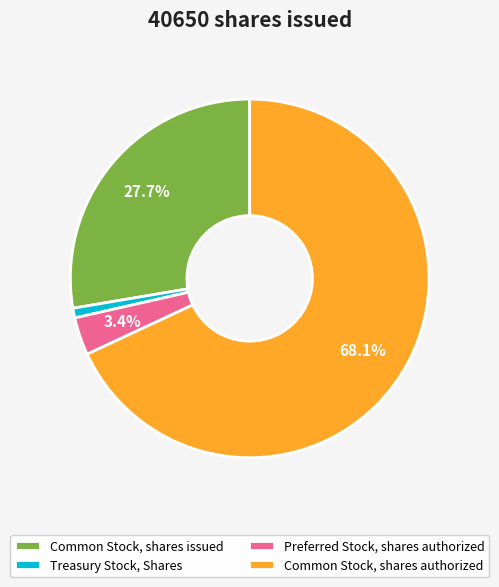

Rank the categories by value from highest to lowest.

Common Stock, shares authorized, Common Stock, shares issued, Preferred Stock, shares authorized, Treasury Stock, Shares